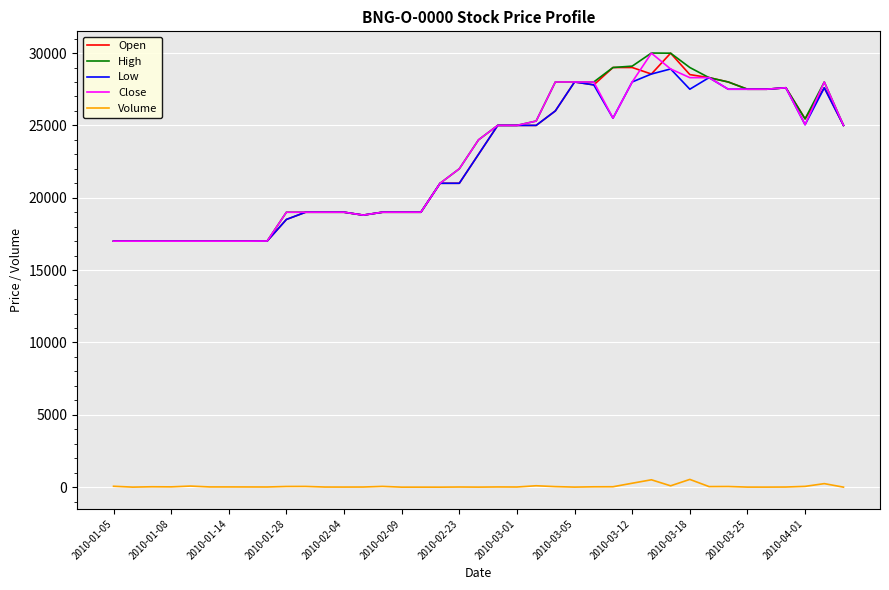

What is the maximum value for Close?

29990